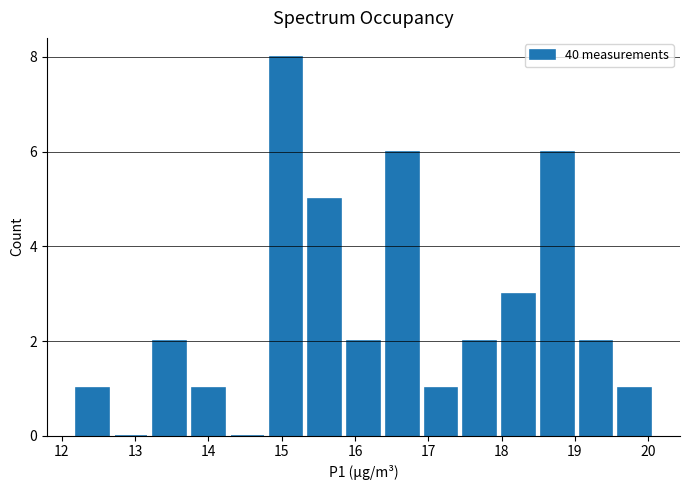

Reading left to right, transcribe this chart: for each bar, give the range it covers on the x-axis and its height. Neither the bar edges nor the heights are printed on the chart, so give them approximately, as read against the axes.

12.2 to 12.7: 1
12.7 to 13.2: 0
13.2 to 13.7: 2
13.7 to 14.3: 1
14.3 to 14.8: 0
14.8 to 15.3: 8
15.3 to 15.9: 5
15.9 to 16.4: 2
16.4 to 16.9: 6
16.9 to 17.4: 1
17.4 to 18.0: 2
18.0 to 18.5: 3
18.5 to 19.0: 6
19.0 to 19.6: 2
19.6 to 20.1: 1